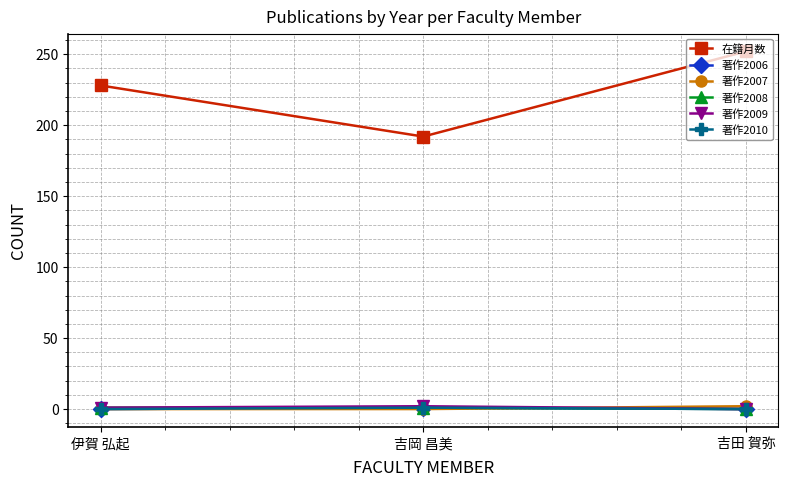

Is it true that 著作2006 equals 0 at 伊賀 弘起?

False